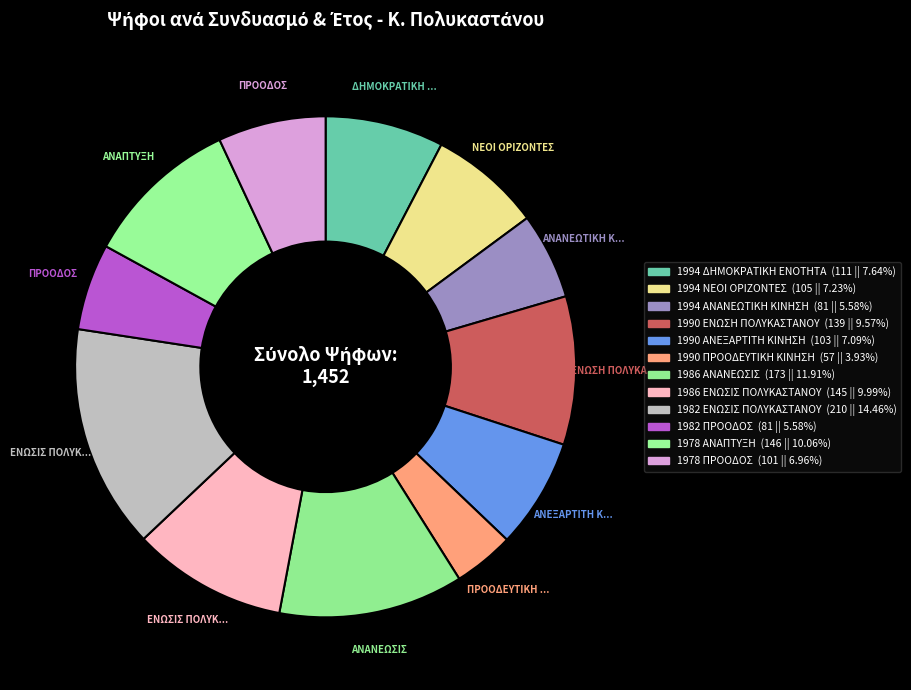

True or false: 1990 ΑΝΕΞΑΡΤΙΤΗ ΚΙΝΗΣΗ accounts for 22% of the total.

False